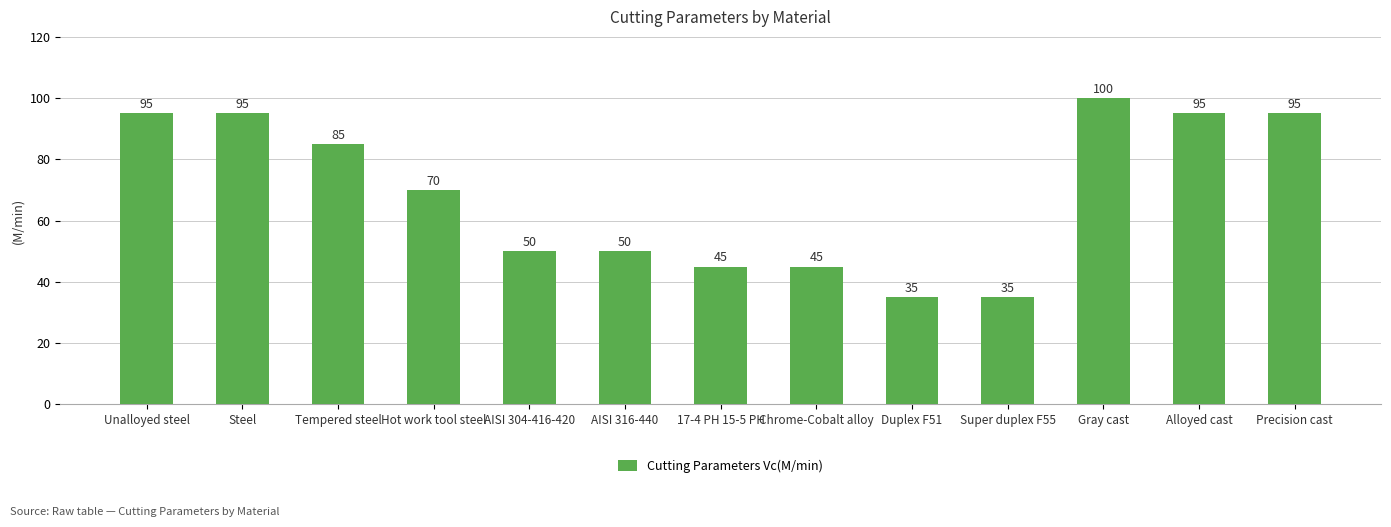

What is the sum of the values at Hot work tool steel and Chrome-Cobalt alloy?

115